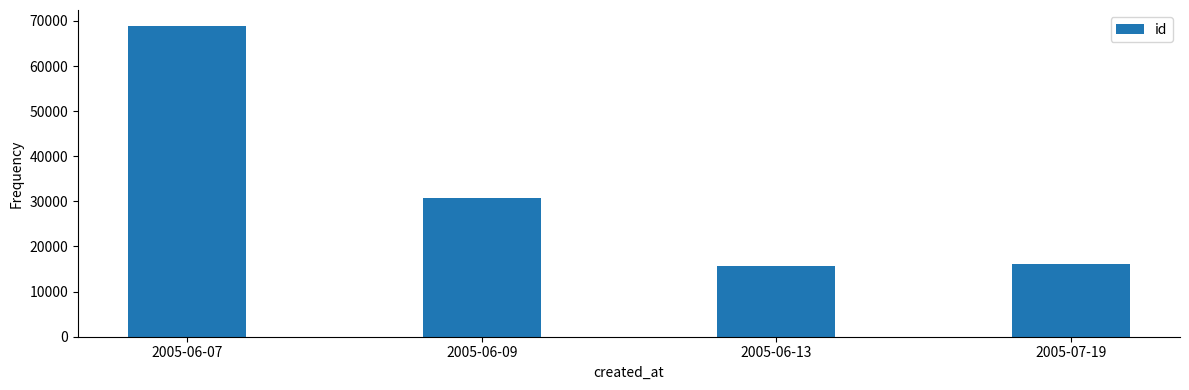

The value at 2005-06-13 is 21938. True or false?

False